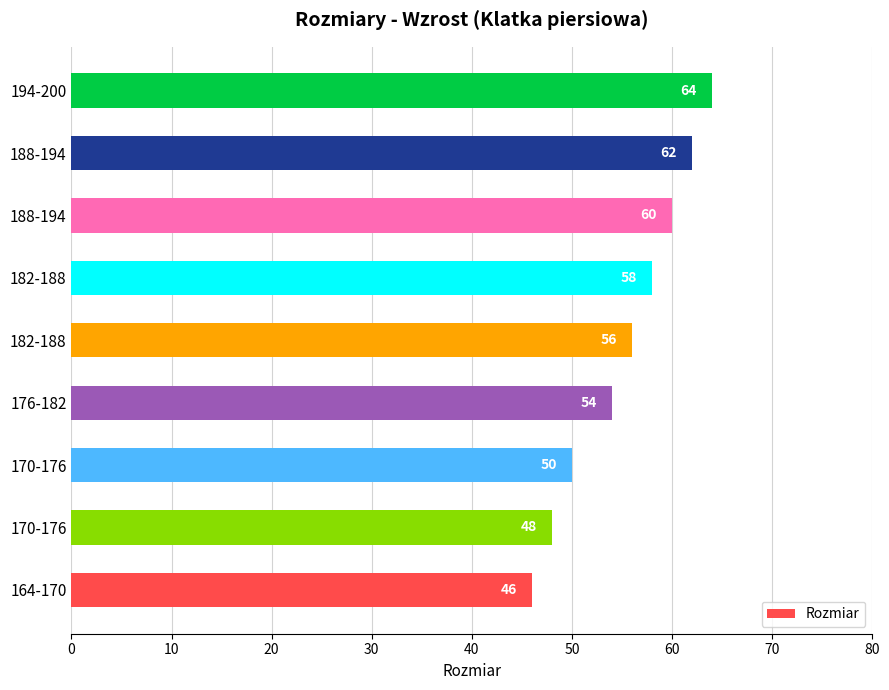

How many distinct data groups are displayed?

1